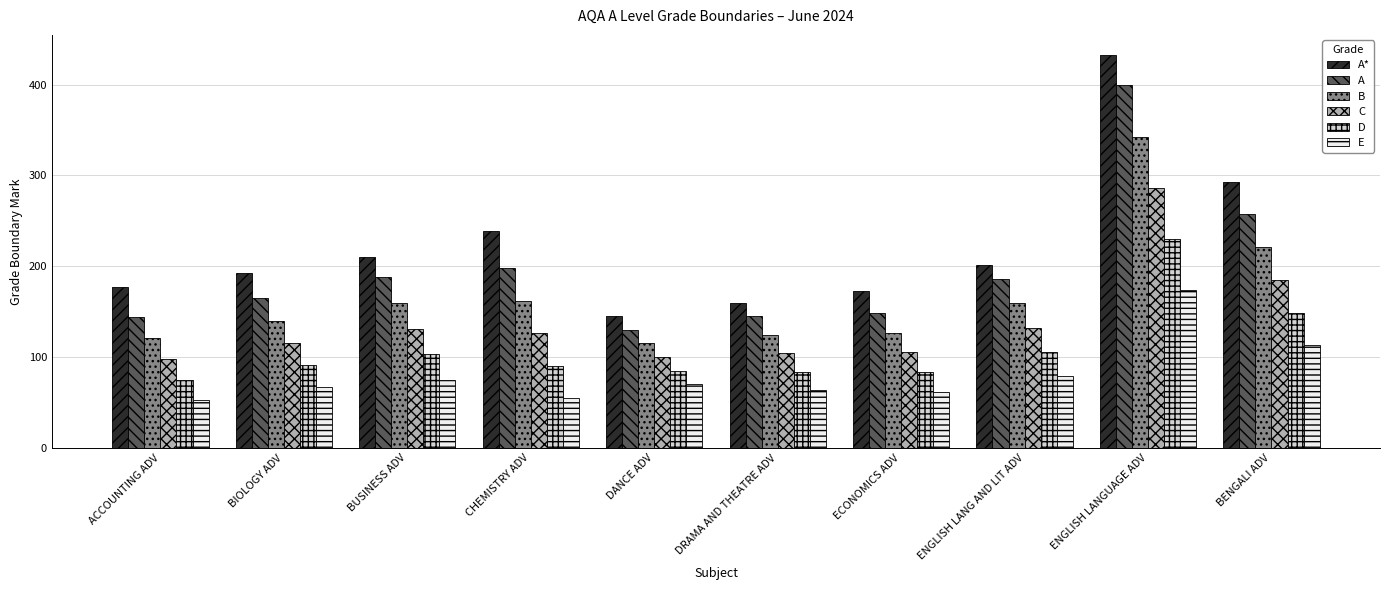

What is the greatest value displayed?

433